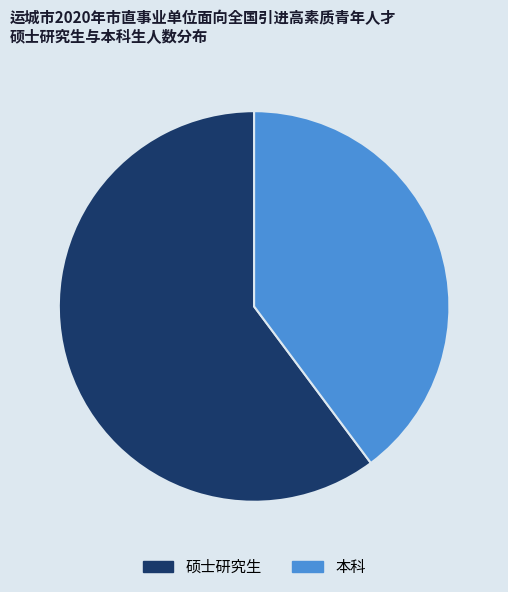

Count the number of slices in the pie.

2